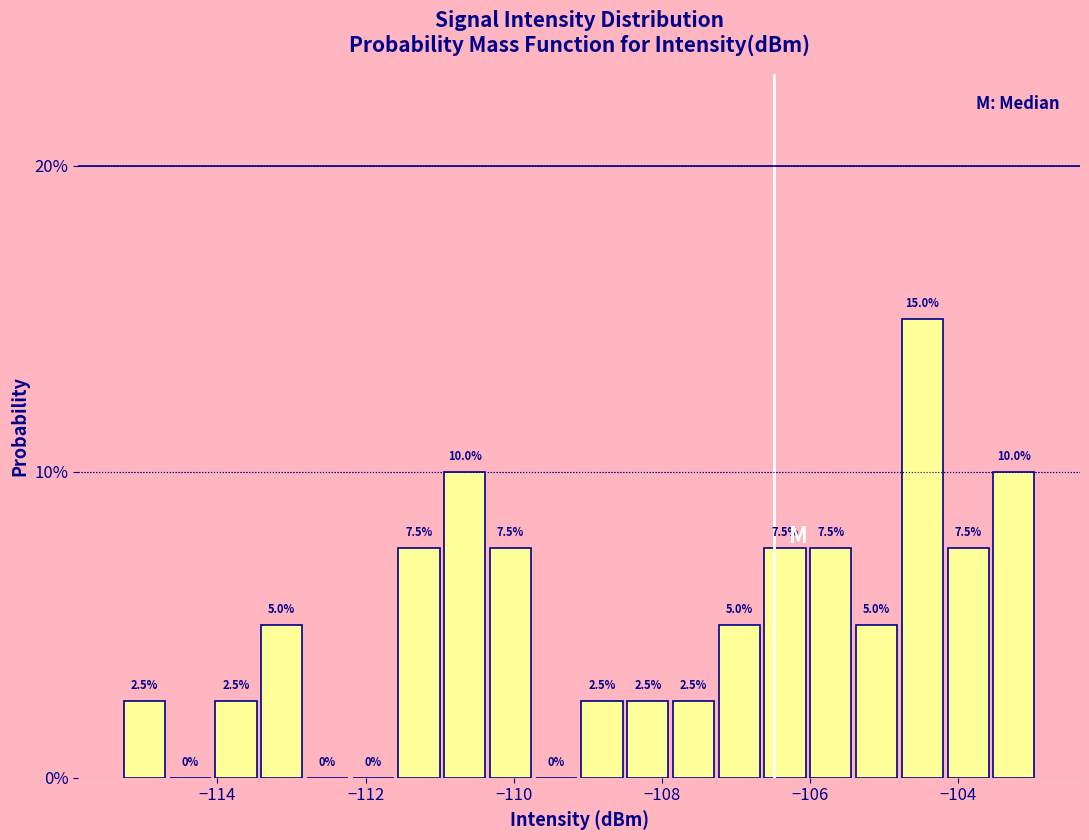

Read against the x-axis, roughly where is the centre of the tallest bar?

-104.4